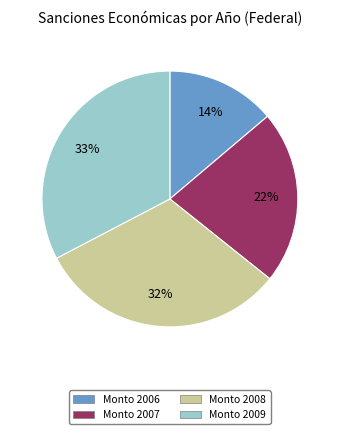

Approximately how many times larger is the value at Monto 2007 compared to Monto 2006?

1.6